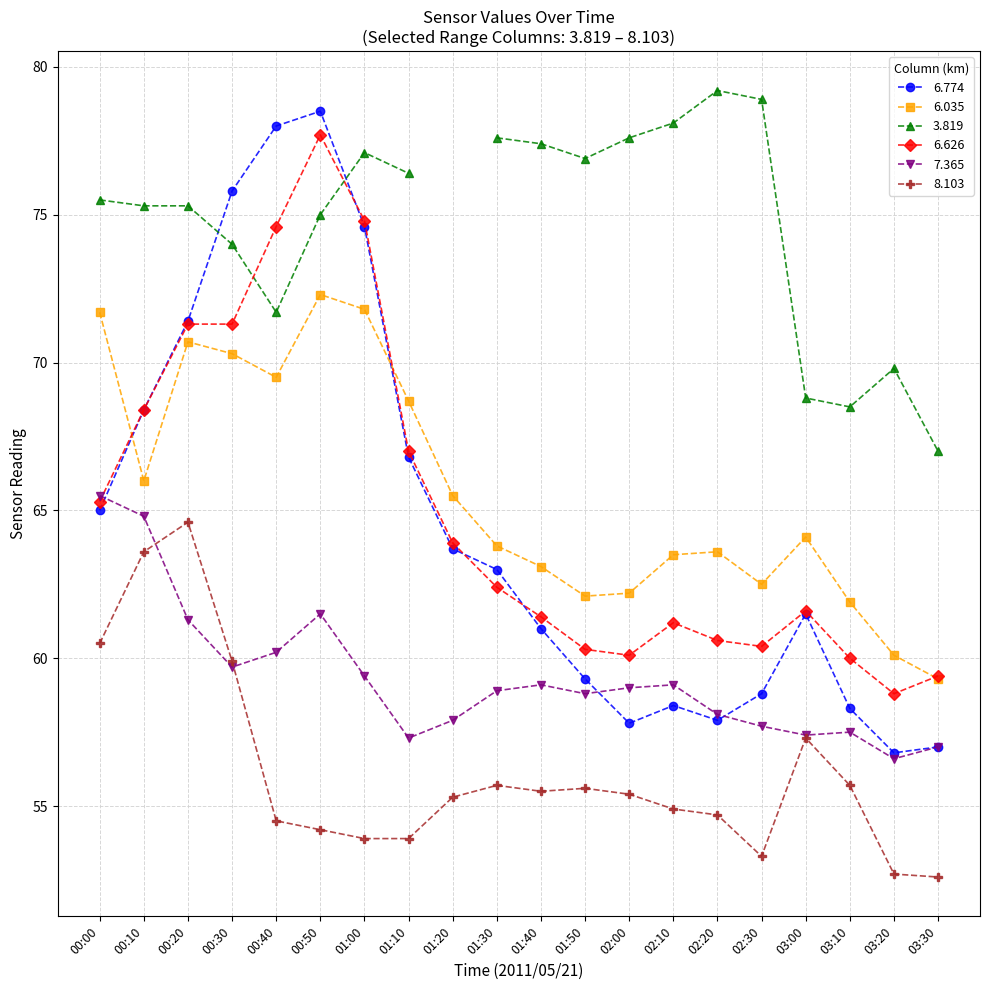

In 6.035, how many points are higher than both neighbors (excluding endpoints)?

4